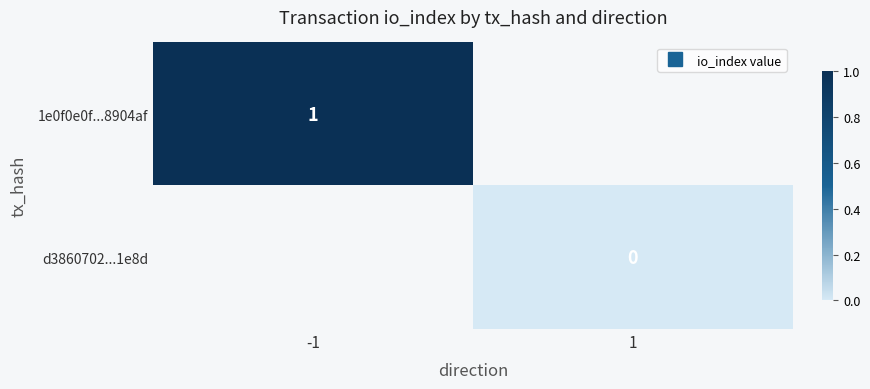

Is the value of d3860702...1e8d at -1 greater than the value of 1e0f0e0f...8904af at -1?

No